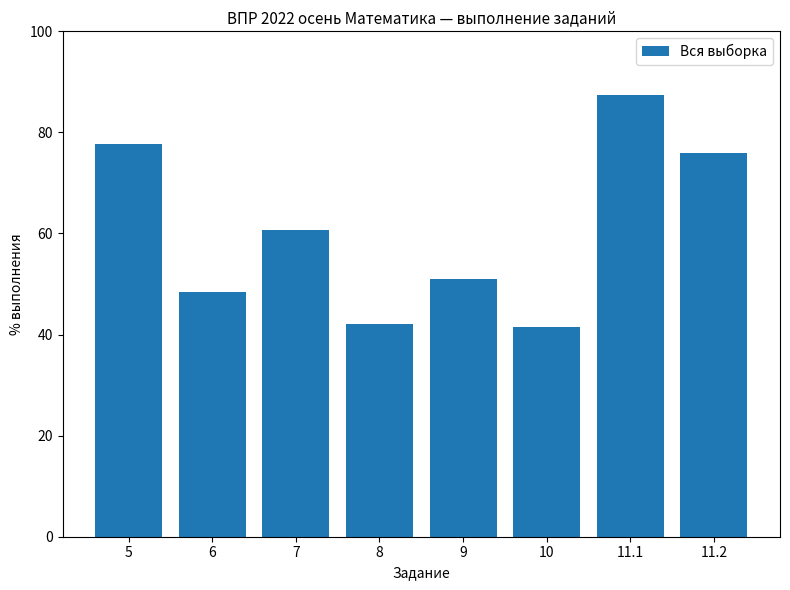

Approximately how many times larger is the value at 8 compared to 10?

1.0